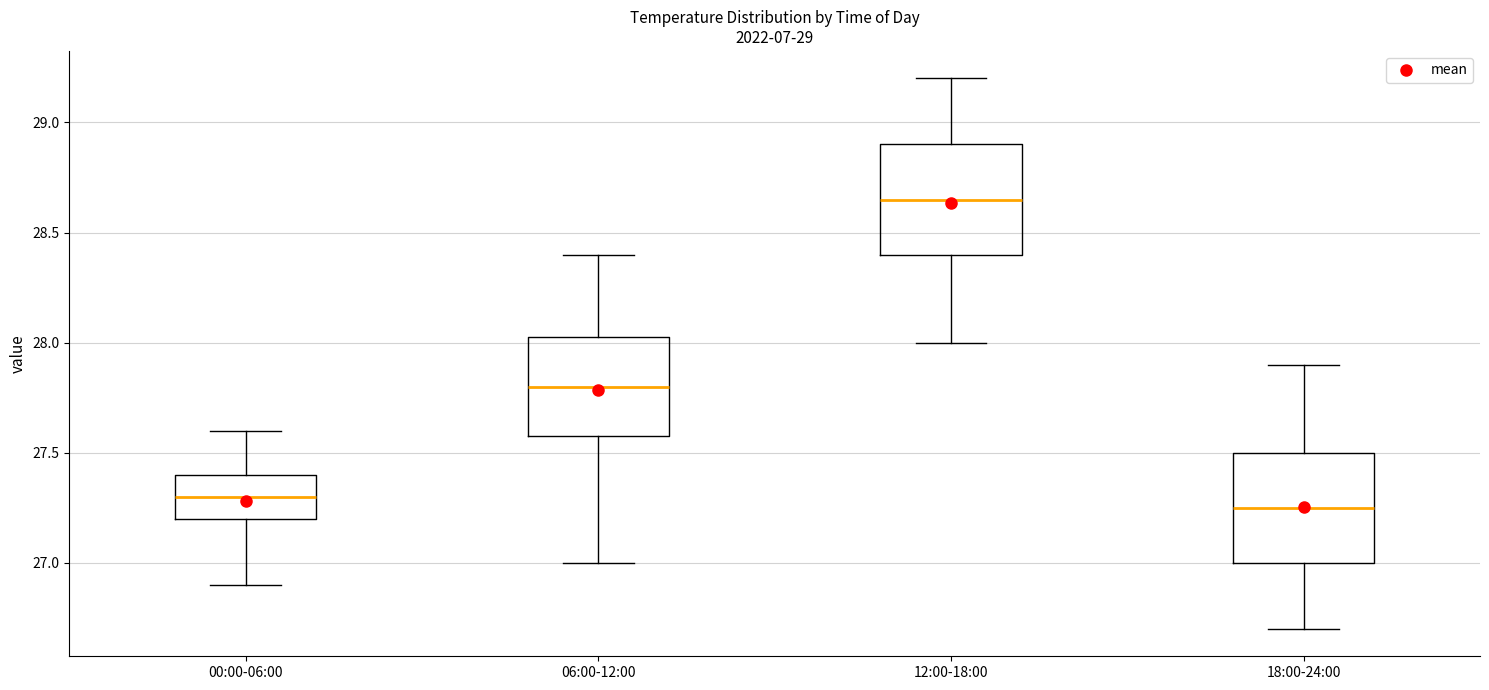

Reading left to right, read every box against the y-axis: the position of its median line, the range the box covers, and the ends of its whiskers. The values are not printed on the chart, so give them approximately, as read against the axis.

00:00-06:00: median 27.30, box 27.20 to 27.40, whiskers 26.90 to 27.60
06:00-12:00: median 27.80, box 27.60 to 28.05, whiskers 27.00 to 28.40
12:00-18:00: median 28.65, box 28.40 to 28.90, whiskers 28.00 to 29.20
18:00-24:00: median 27.25, box 27.00 to 27.50, whiskers 26.70 to 27.90